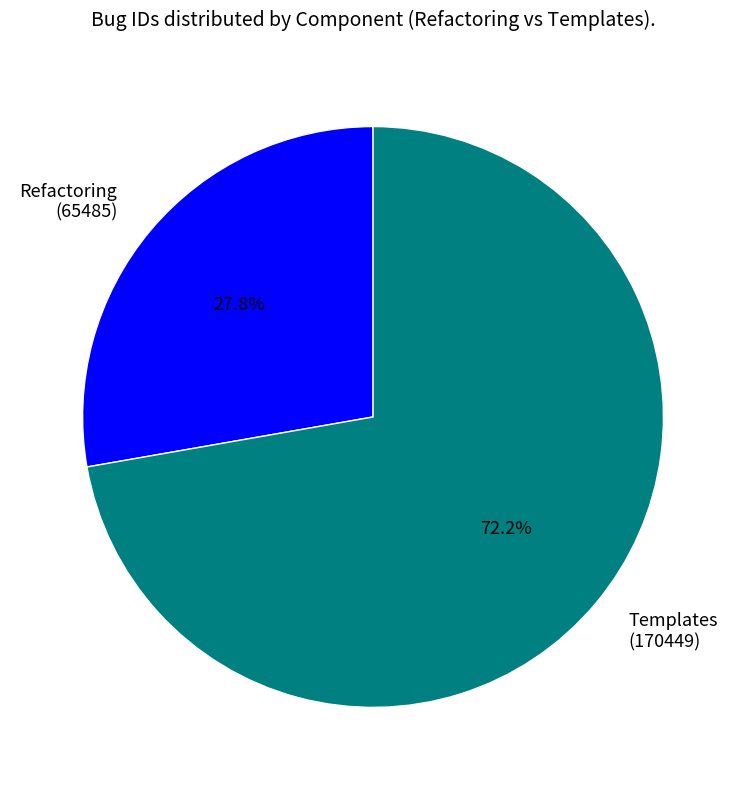

True or false: Refactoring accounts for 22% of the total.

False